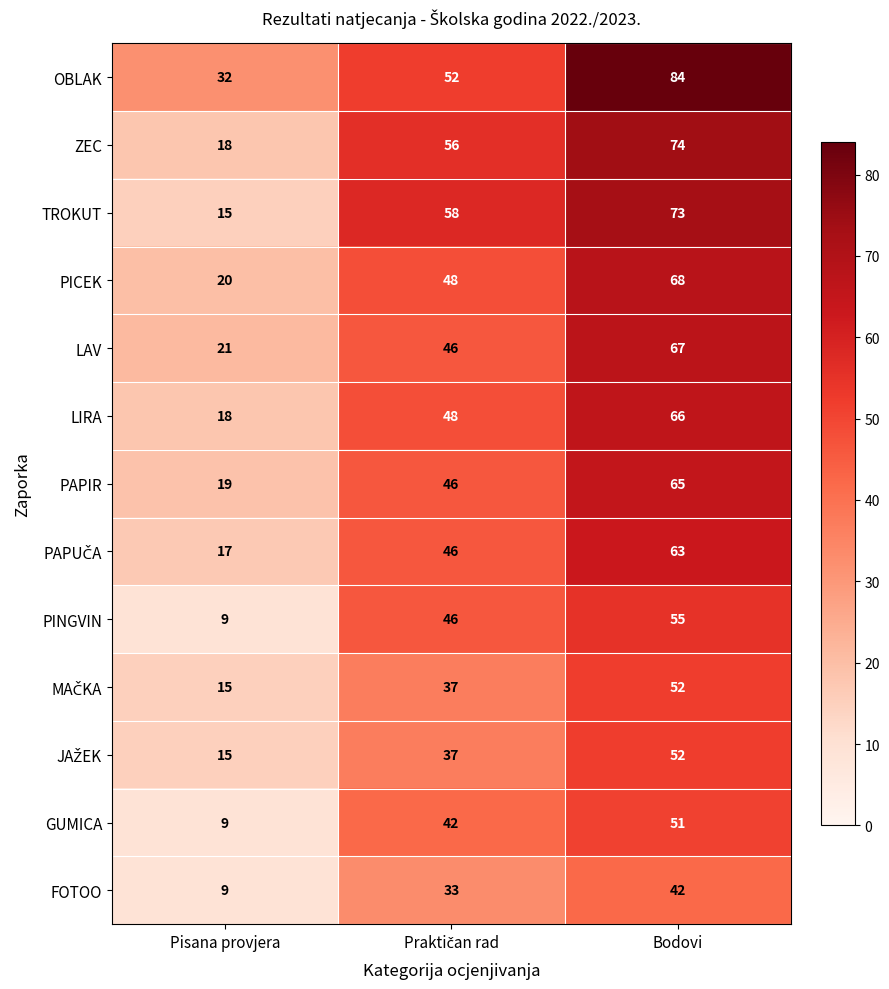

What is the maximum value for LAV?

67